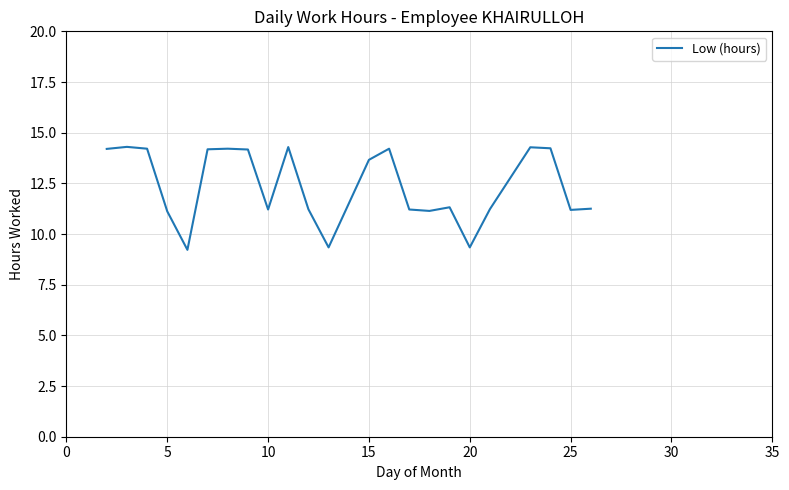

What is the maximum value shown in the chart?

14.3